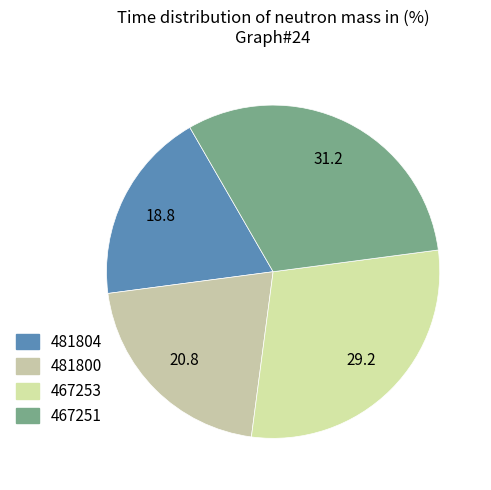

How many segments does this pie chart have?

4